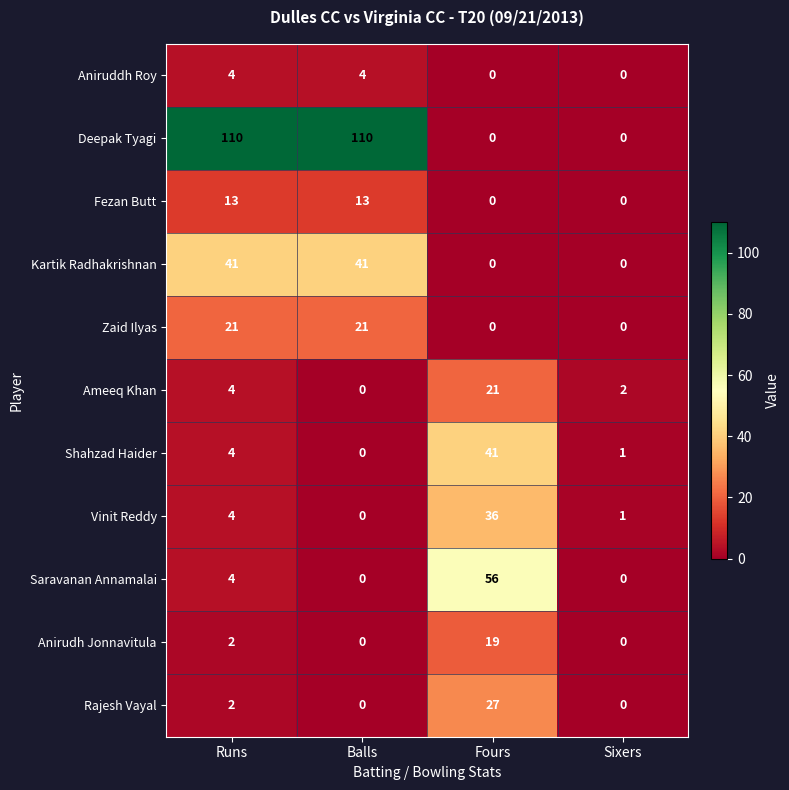

List the labels in order of Ameeq Khan value, smallest first.

Balls, Sixers, Runs, Fours